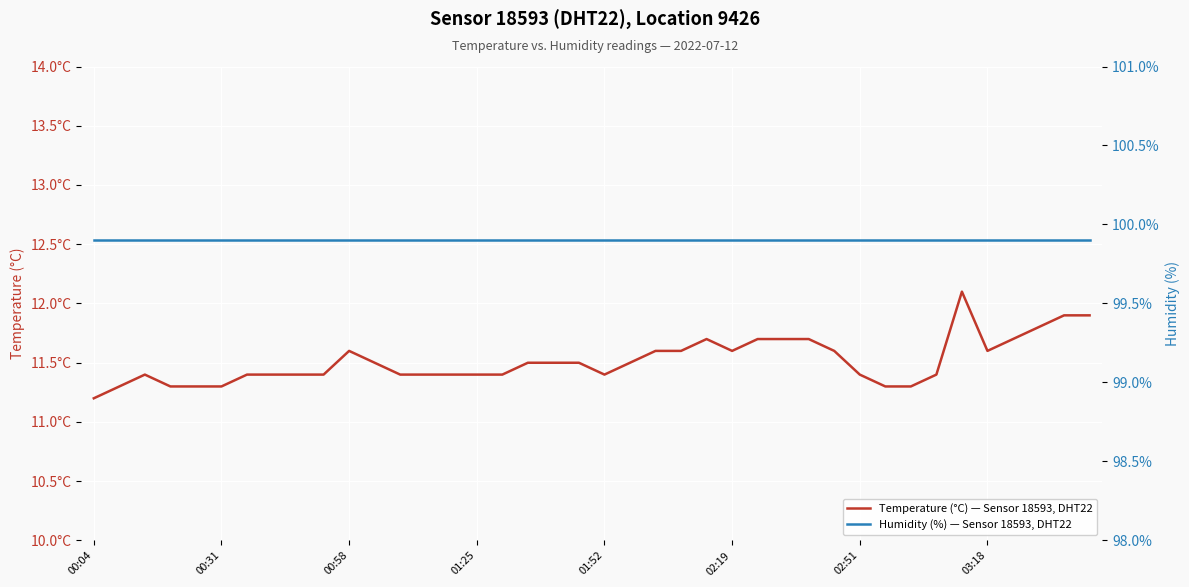

Is it true that Humidity (%) — Sensor 18593, DHT22 equals 131.3 at 13?

False